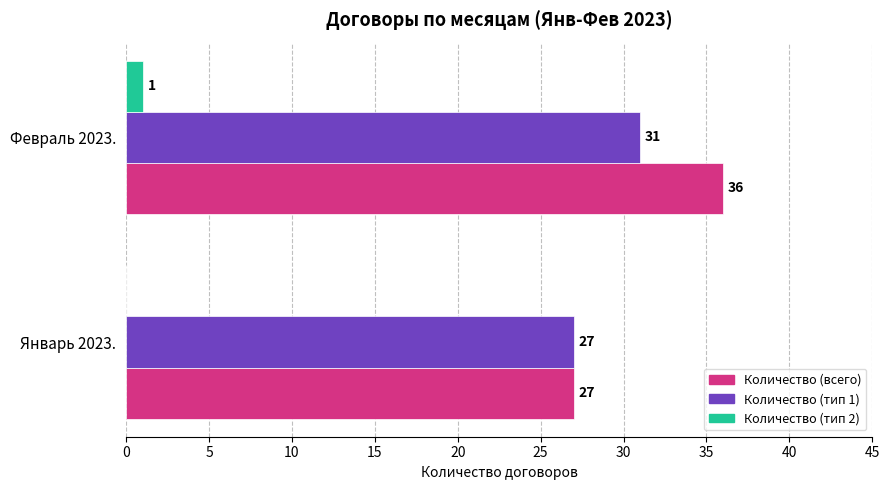

Which label corresponds to the largest value in the chart?

Февраль 2023.